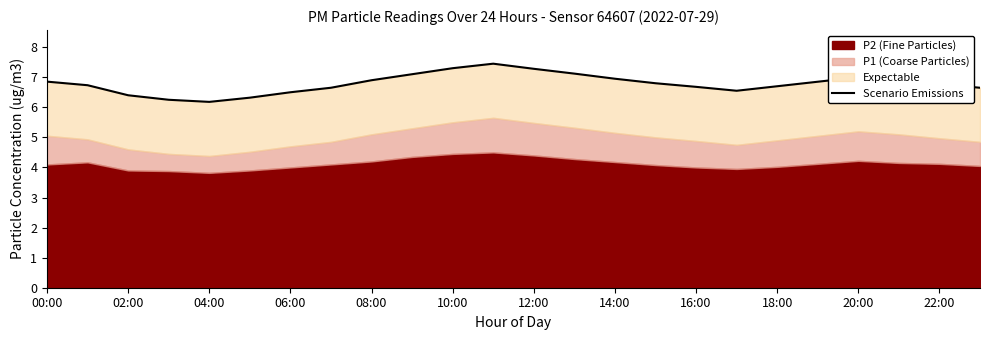

Which has a higher value, 02:00 or 22:00?

22:00